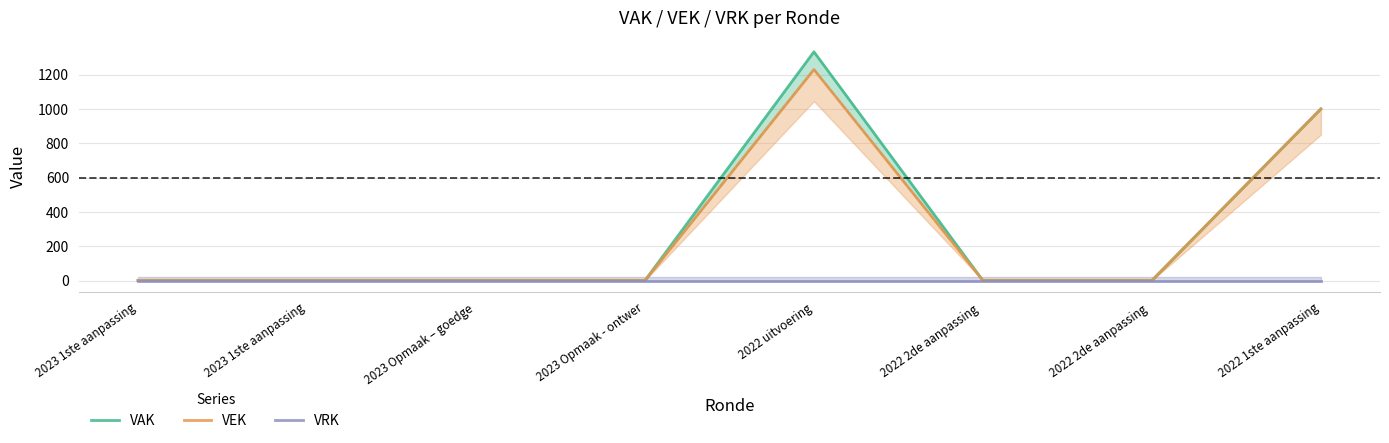

Count the number of data series in this chart.

3